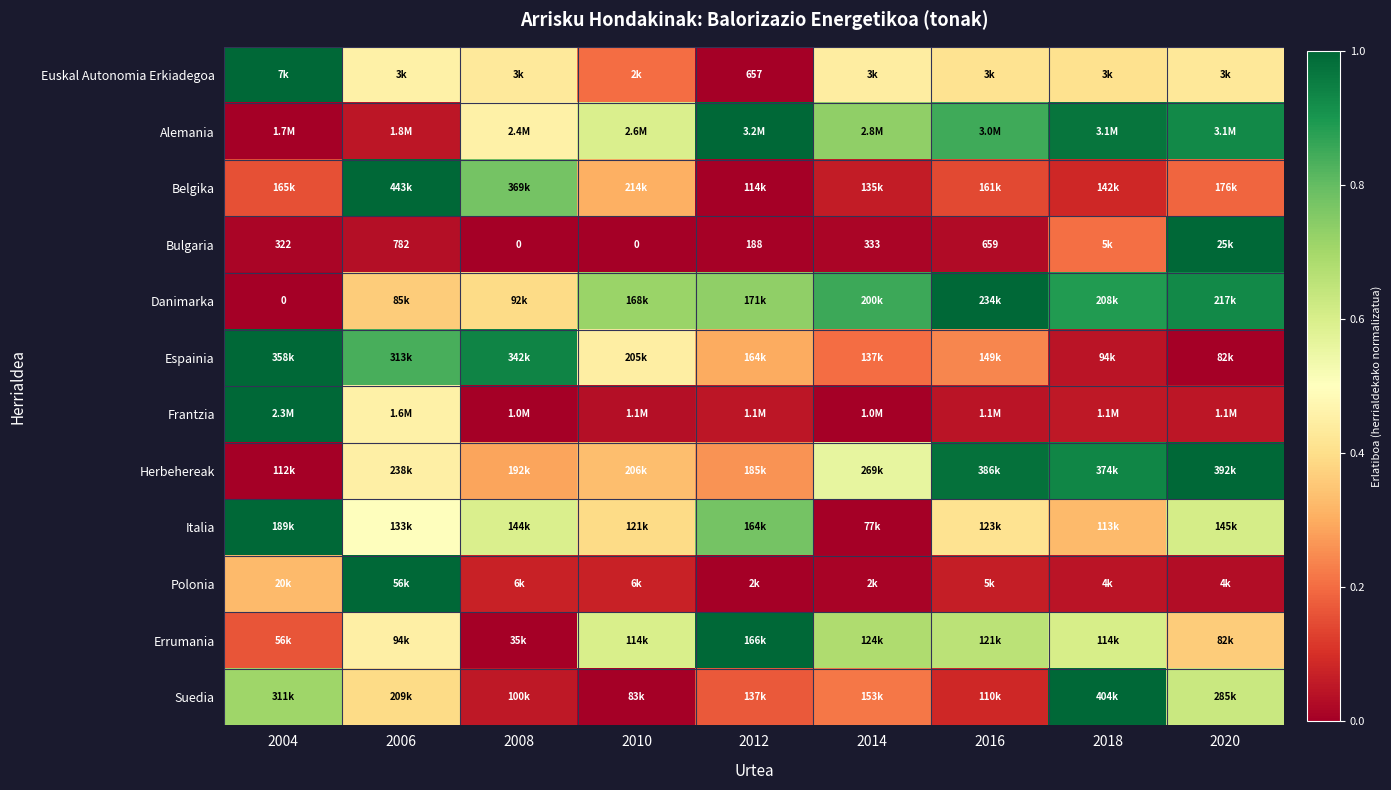

Between 2004 and 2020, which is larger?

2004